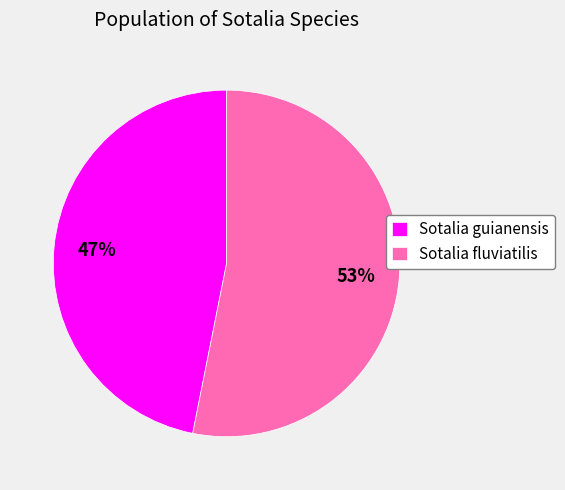

Approximately how many times larger is the value at Sotalia guianensis compared to Sotalia fluviatilis?

0.9